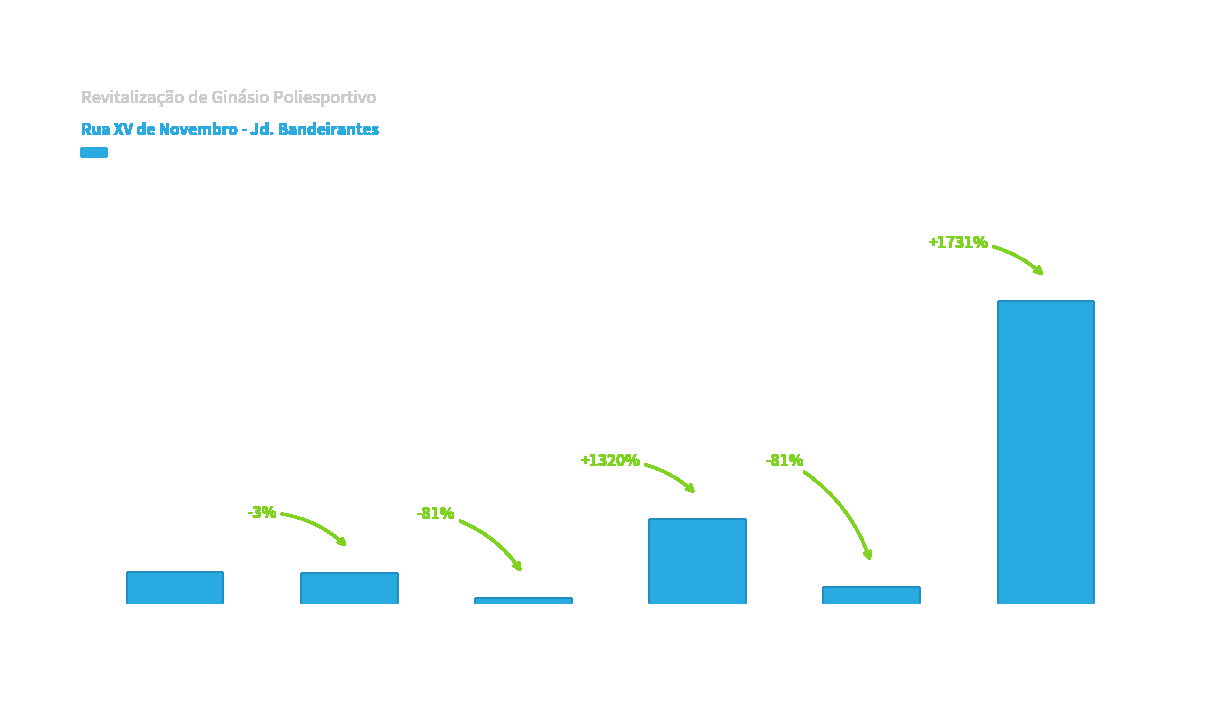

What is the change in value from INFRA-
ESTRUTURA to PILARES /
PILARETES?

-14204.9